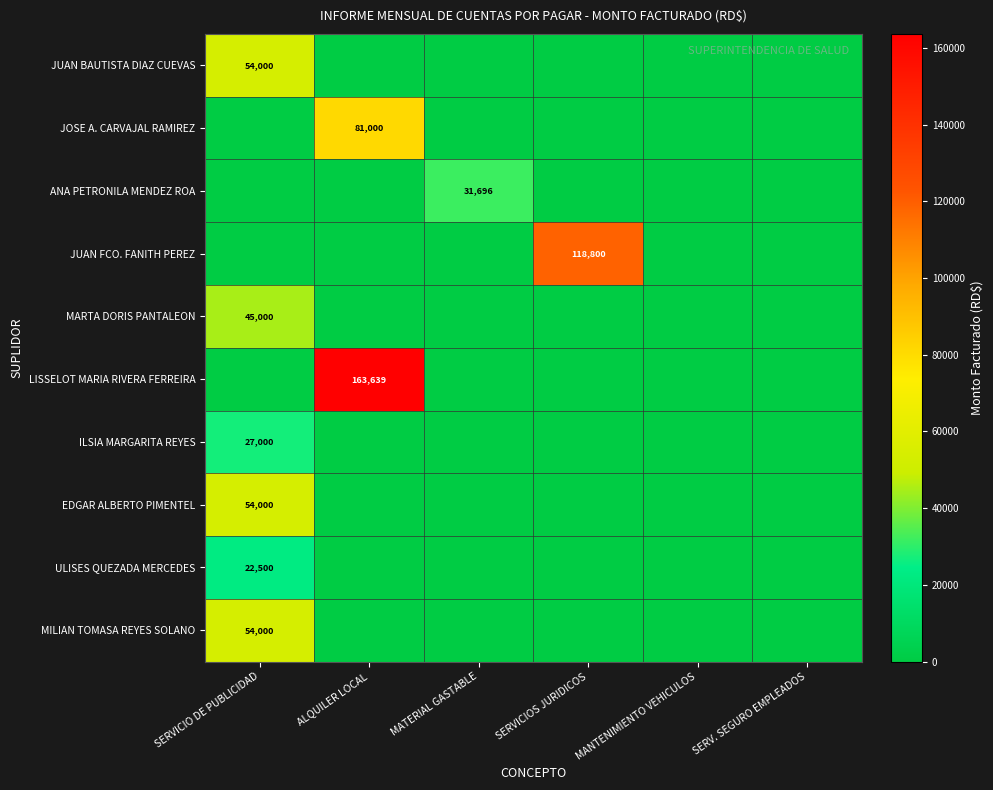

Is it true that JOSE A. CARVAJAL RAMIREZ equals 117603 at ALQUILER LOCAL?

False